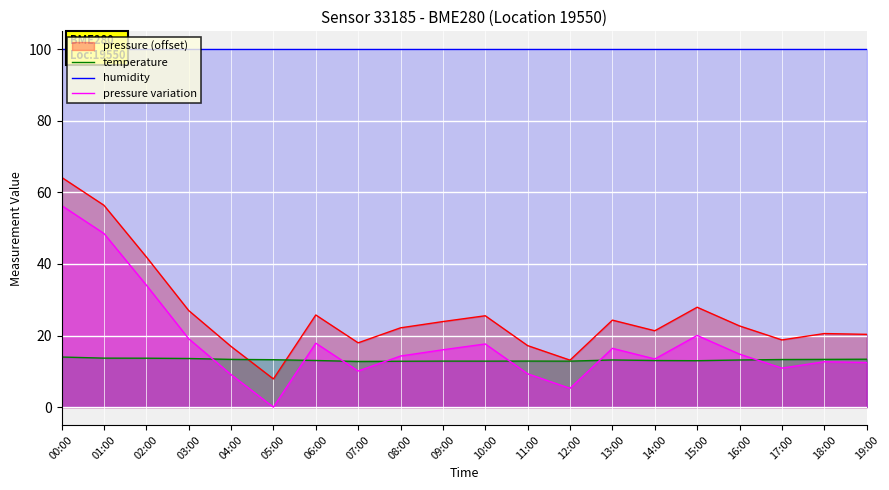

At which category is the sum across all series the highest?

00:00